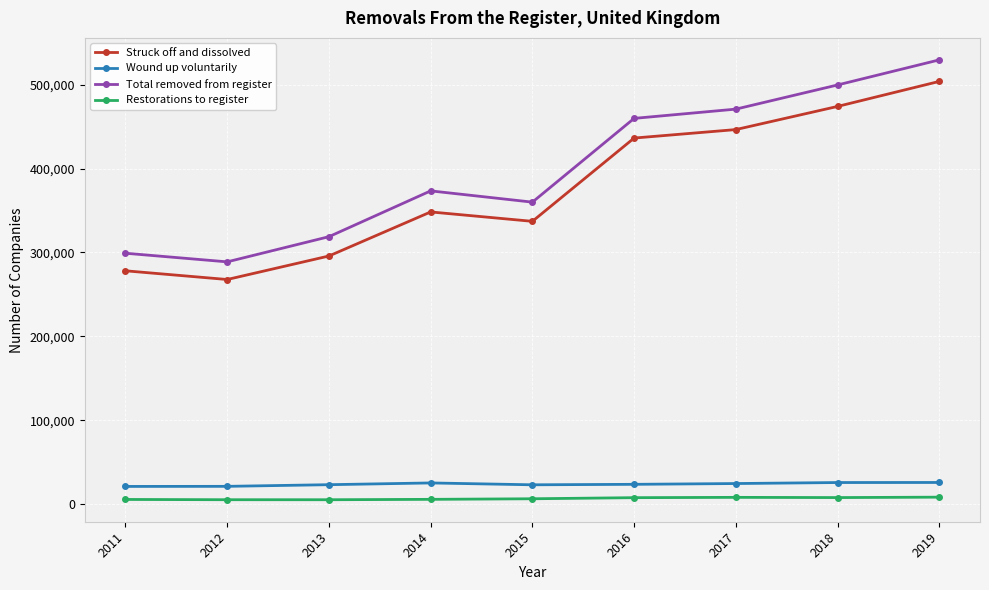

What is the value of the Wound up voluntarily point at the 8th from the left?

25596